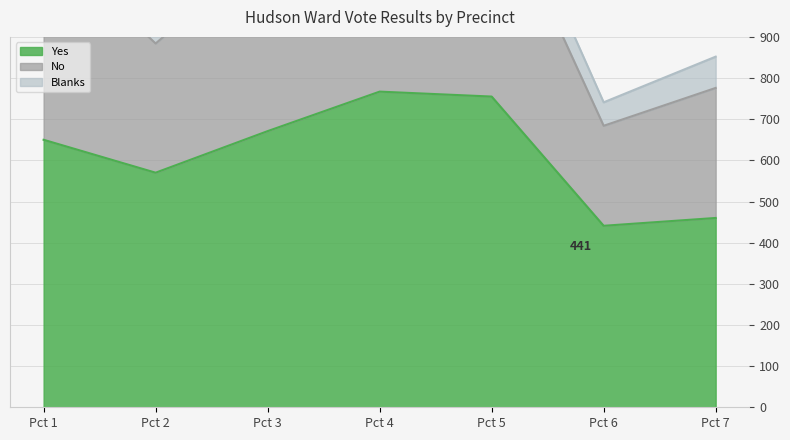

What is the difference between the maximum and second lowest values in the No series?

501